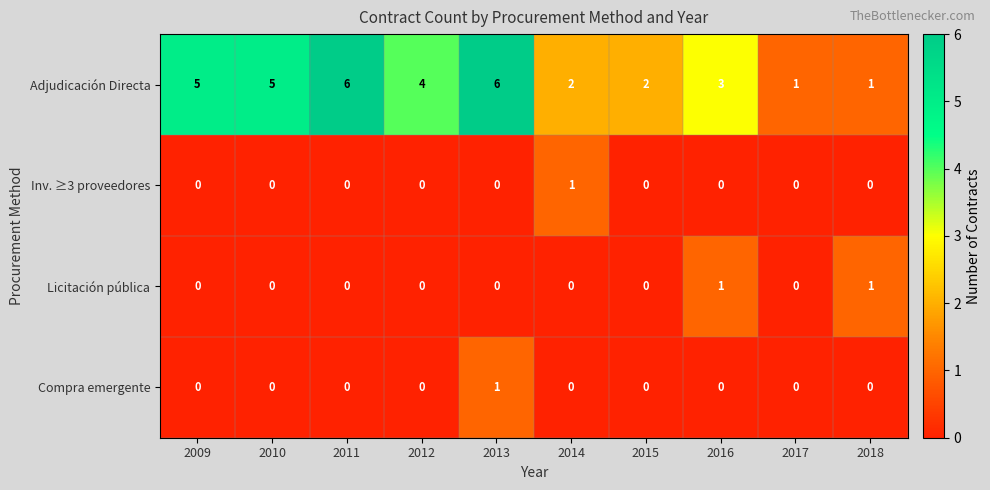

How many categories are shown in the chart?

10